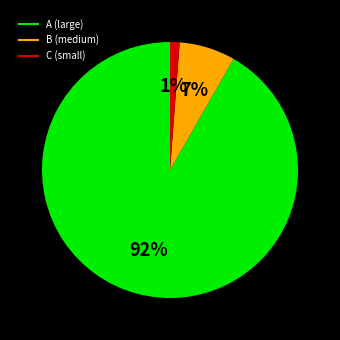

To the nearest percent, what is the difference between the largest and smallest slice percentages?

91%